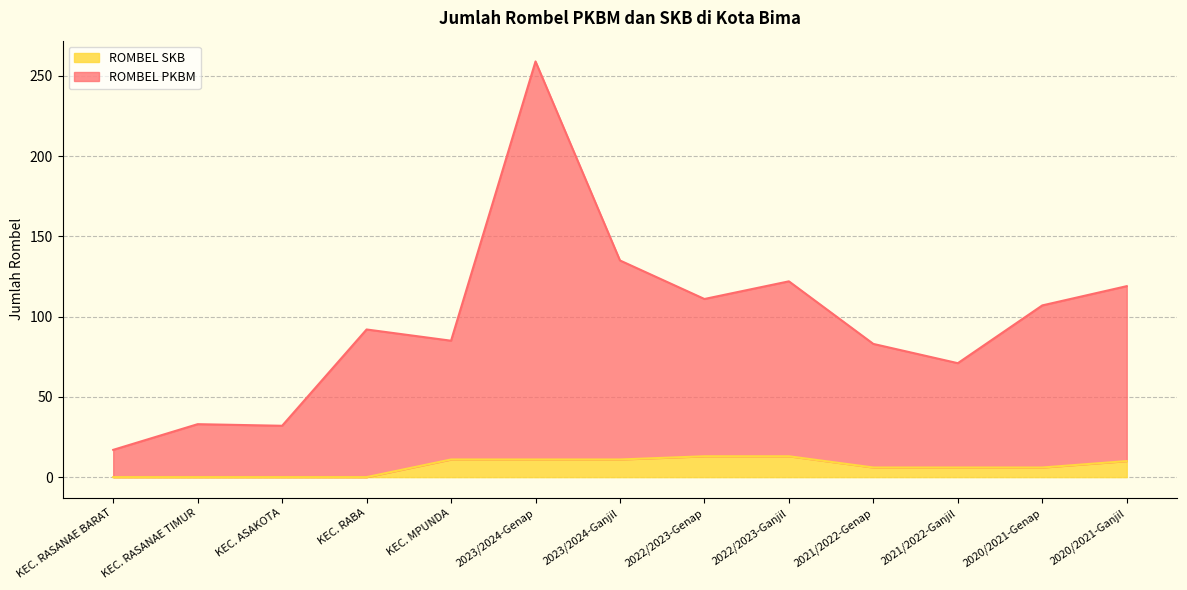

The ROMBEL SKB series shows 8 at 2020/2021-Genap. True or false?

False